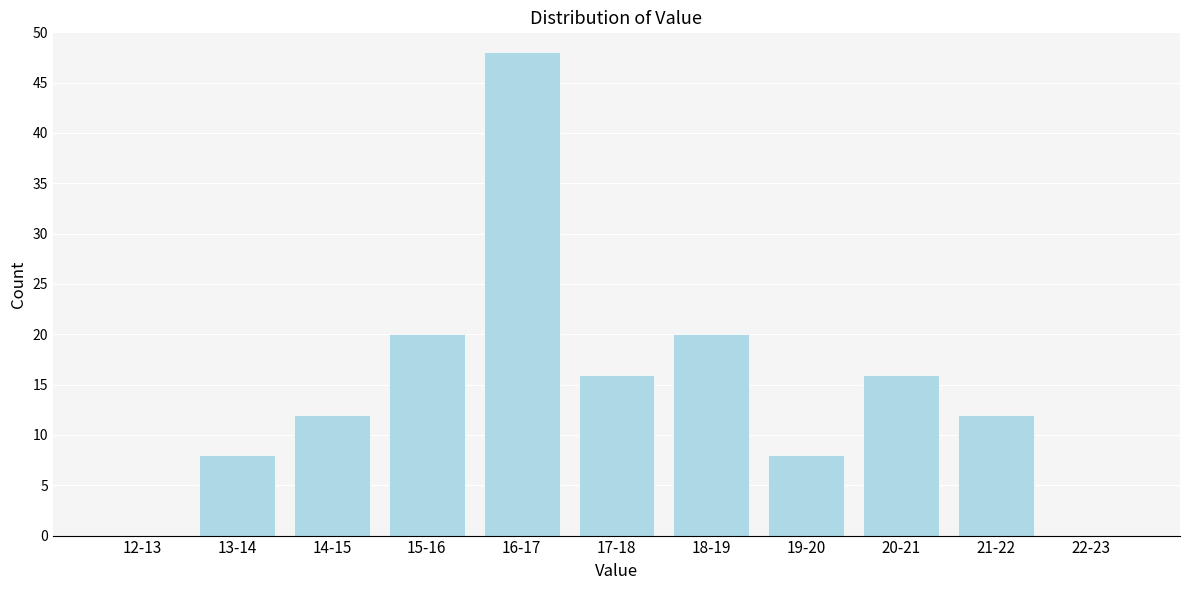

Reading left to right, what are all the values shown in this chart?

12-13=0	13-14=8	14-15=12	15-16=20	16-17=48	17-18=16	18-19=20	19-20=8	20-21=16	21-22=12	22-23=0